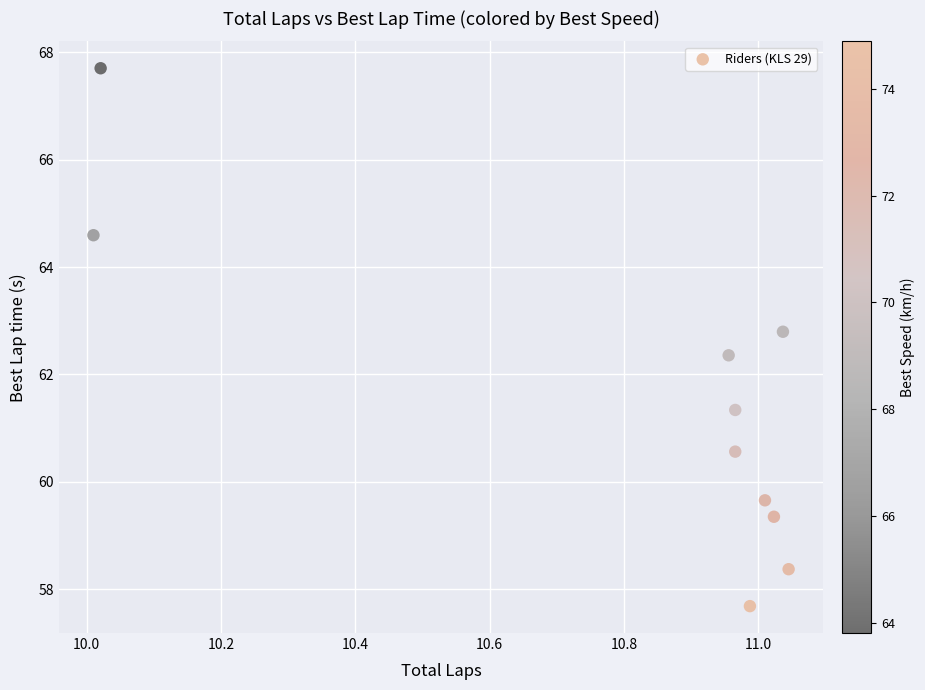

What is the average X value?

10.8